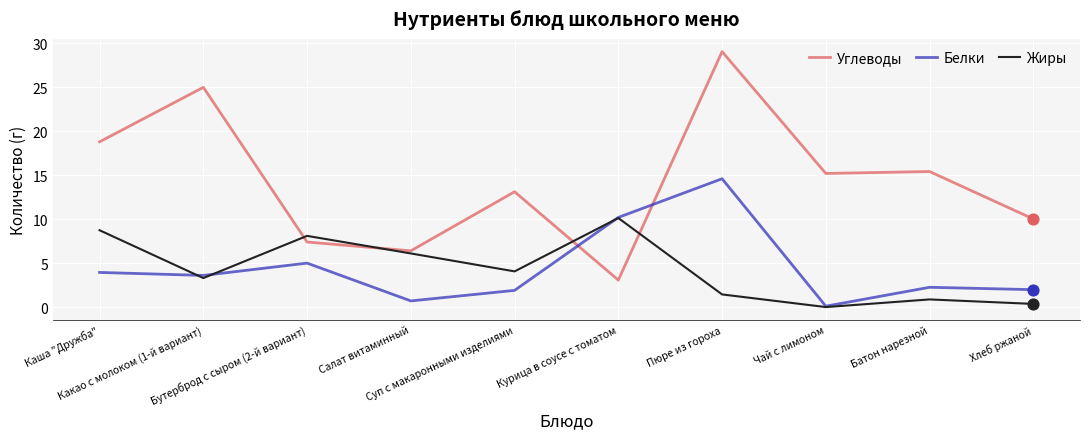

Which series has the largest total across all categories?

Углеводы